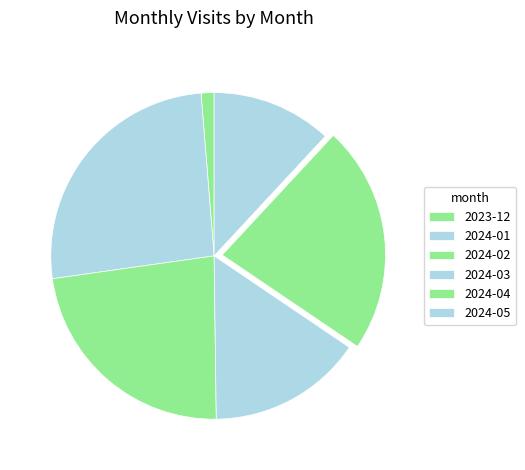

What percentage is the 2024-01 slice, to the nearest percent?

26%